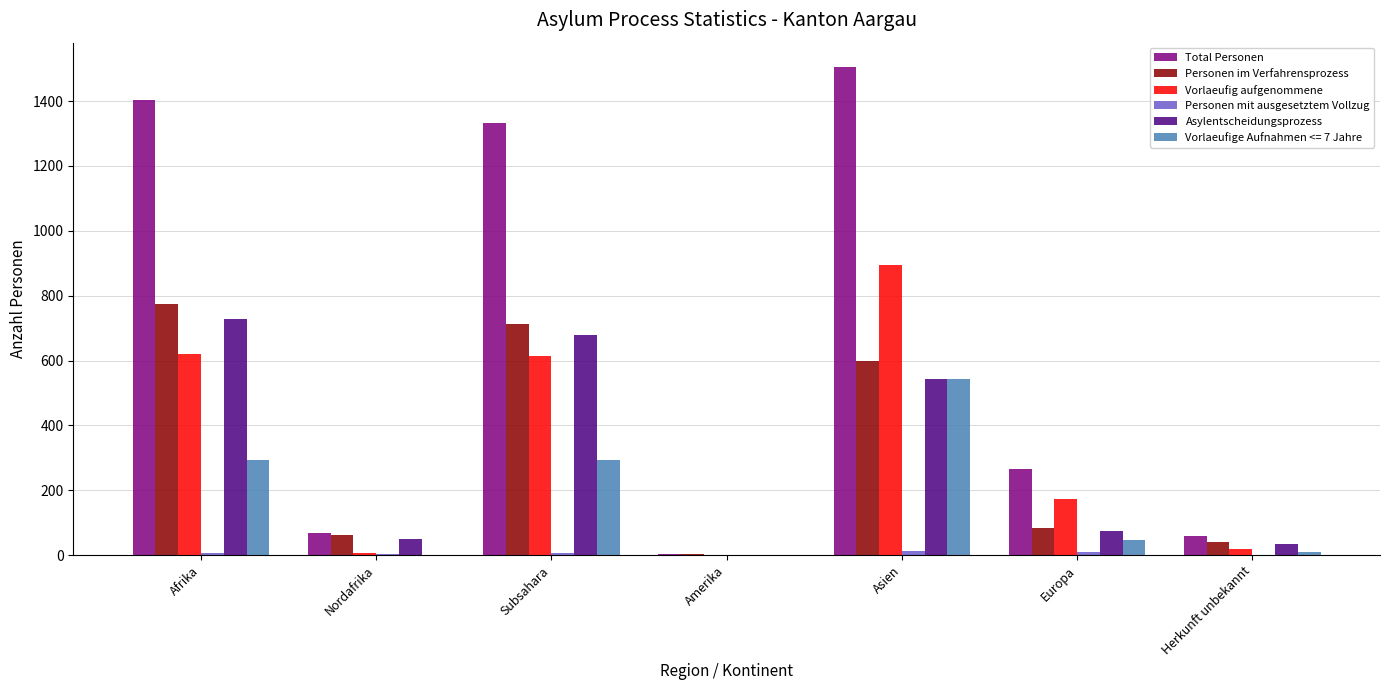

At which label is Personen im Verfahrensprozess closest to 388?

Asien